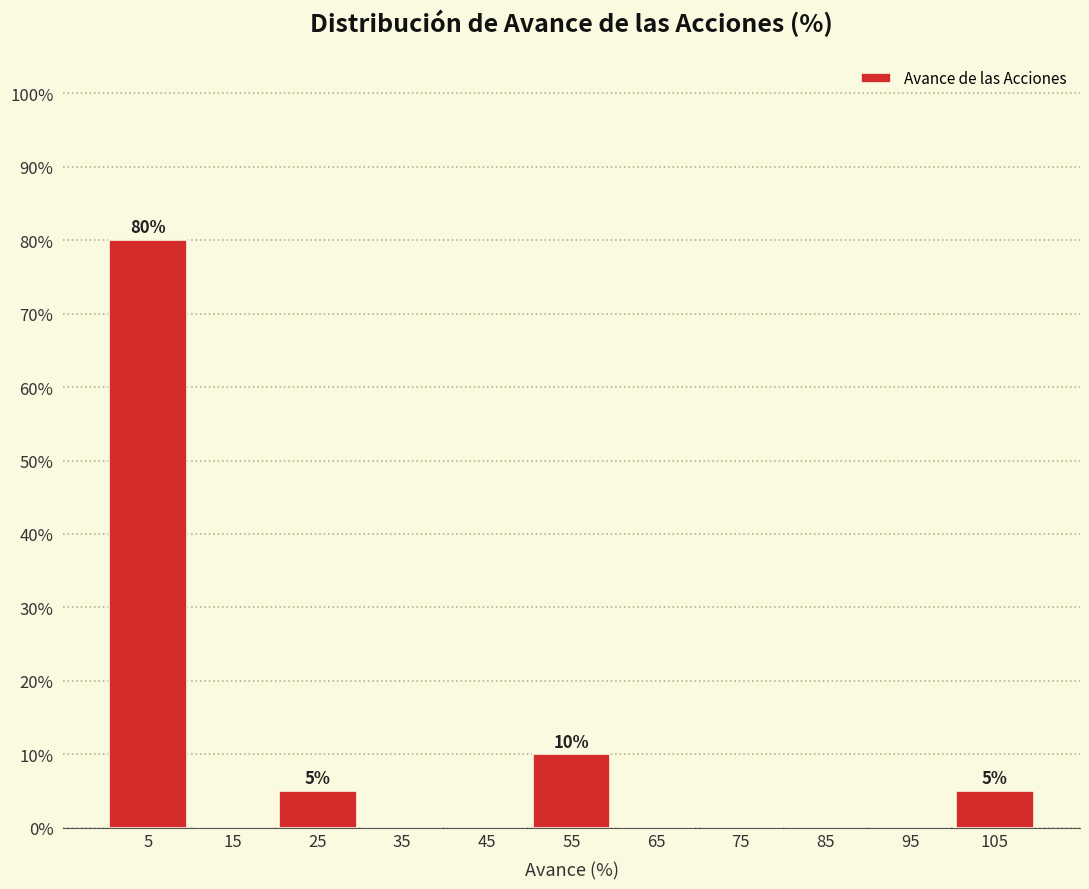

Over which range of the x-axis is the bar tallest?

0 to 10